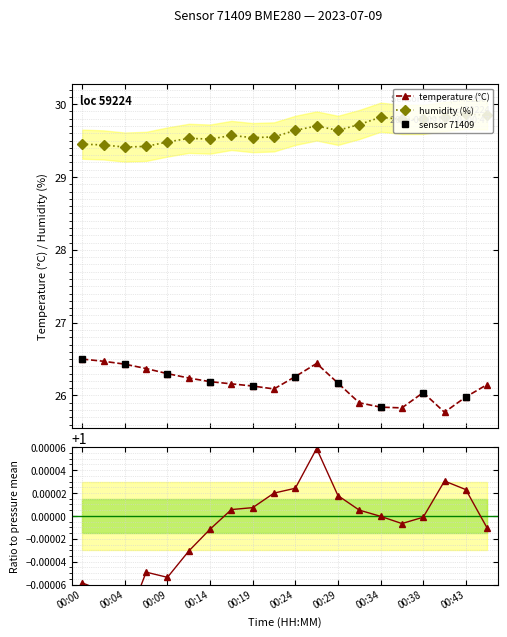

What is the sum of the pressure_norm values at 00:29 and 00:04?

2.0